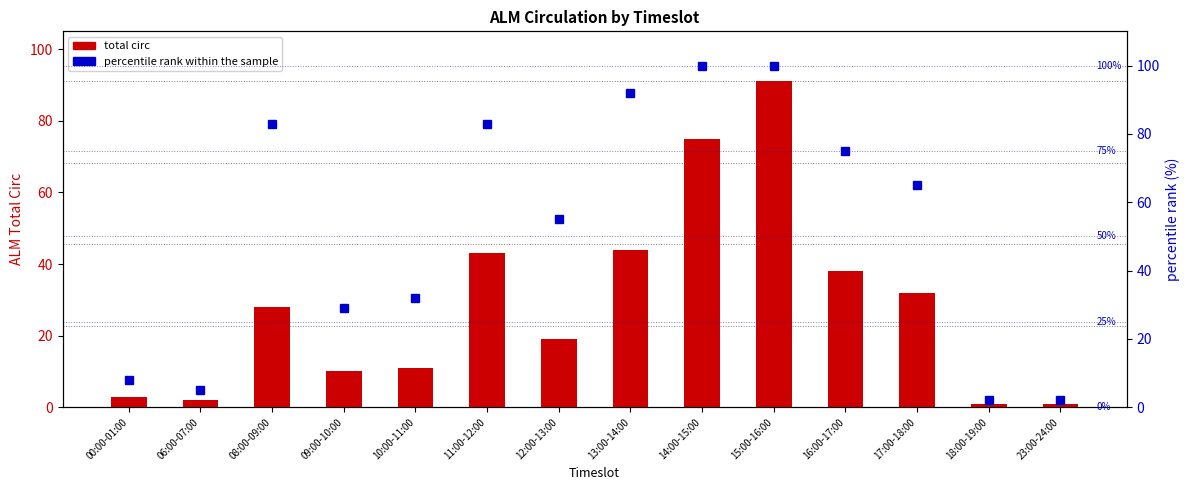

Which series has the largest range (max minus min)?

percentile rank within the sample